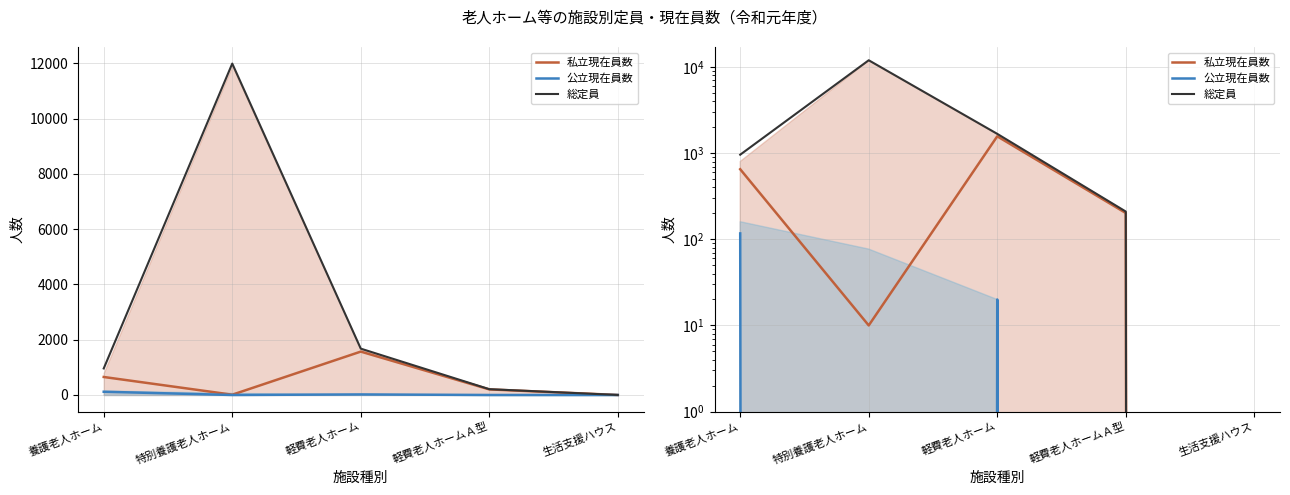

What is the difference between the maximum and minimum values in the 私立現在員数 series?

1569